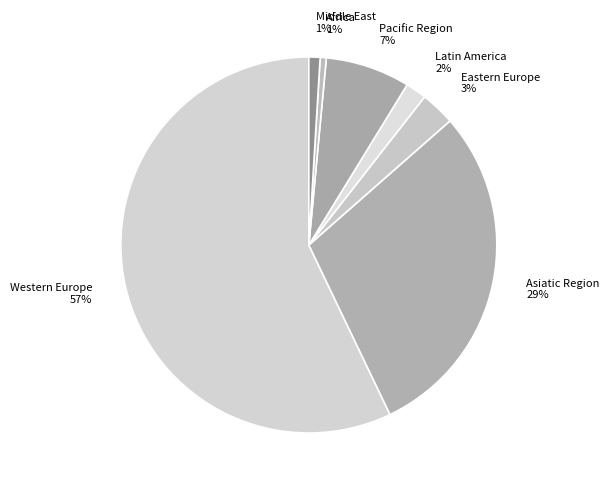

The Western Europe slice represents 57% of the pie. True or false?

True